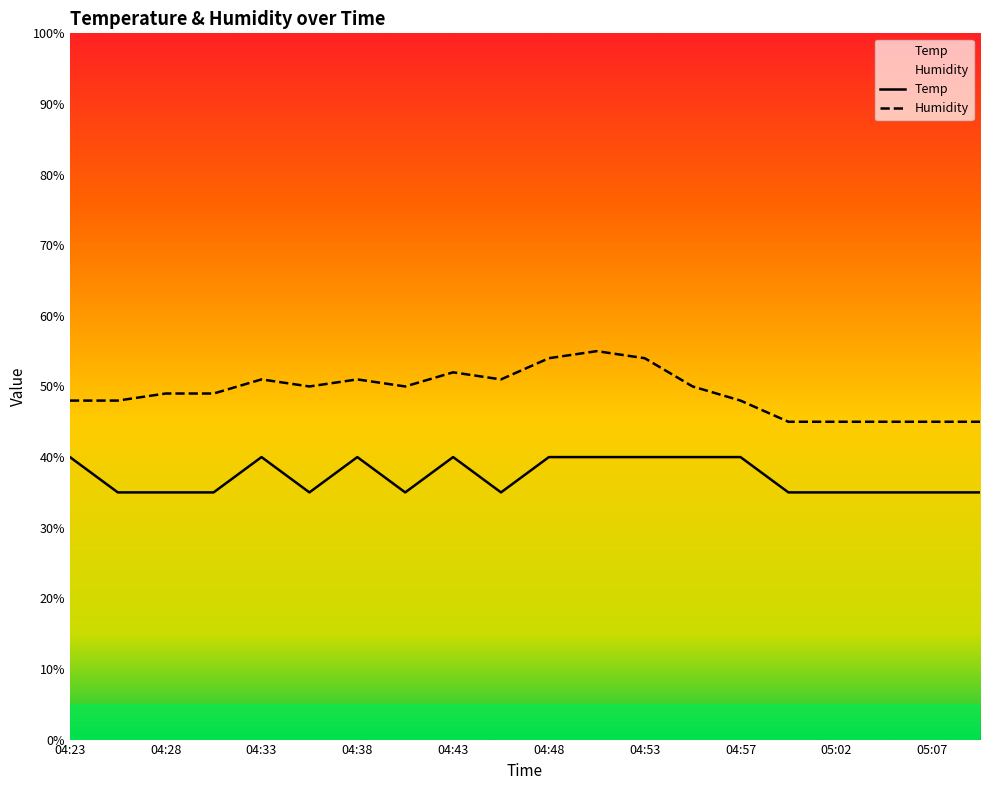

True or false: Temp and Humidity intersect in this chart.

False